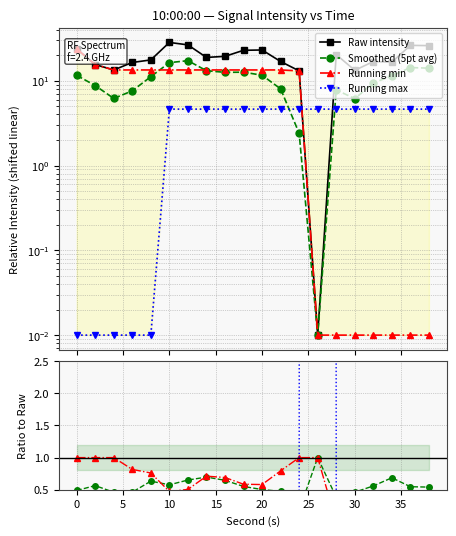

What are all the series names shown in the legend?

Raw intensity, Smoothed (5pt avg), Running min, Running max